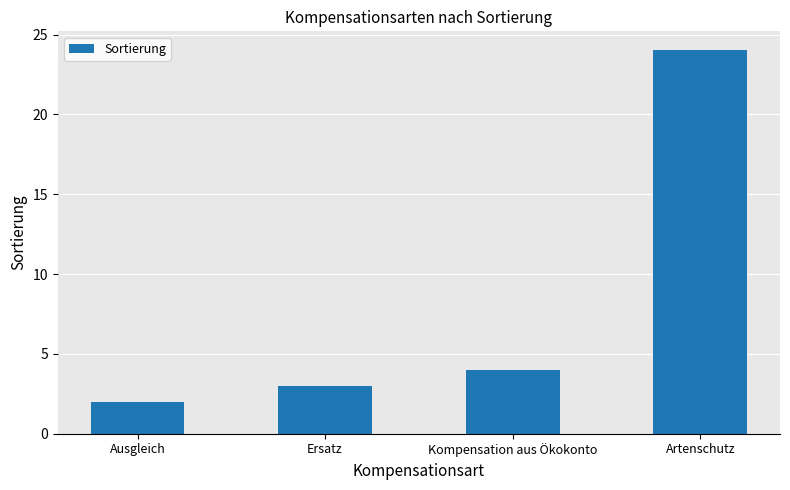

Where is the data nearest to the value 13?

Kompensation aus Ökokonto